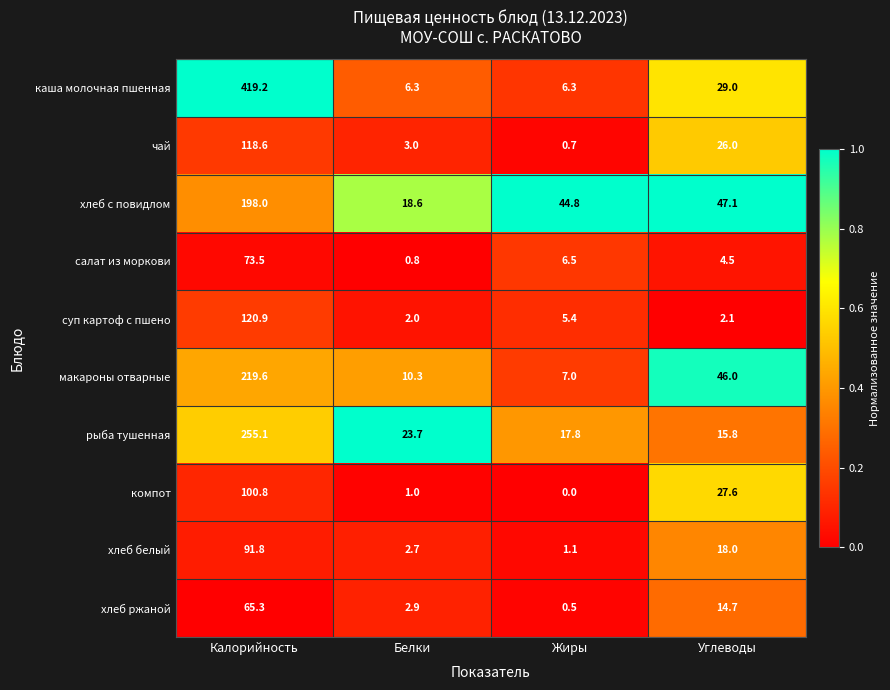

What is the difference between the highest and lowest values at Калорийность?

353.9